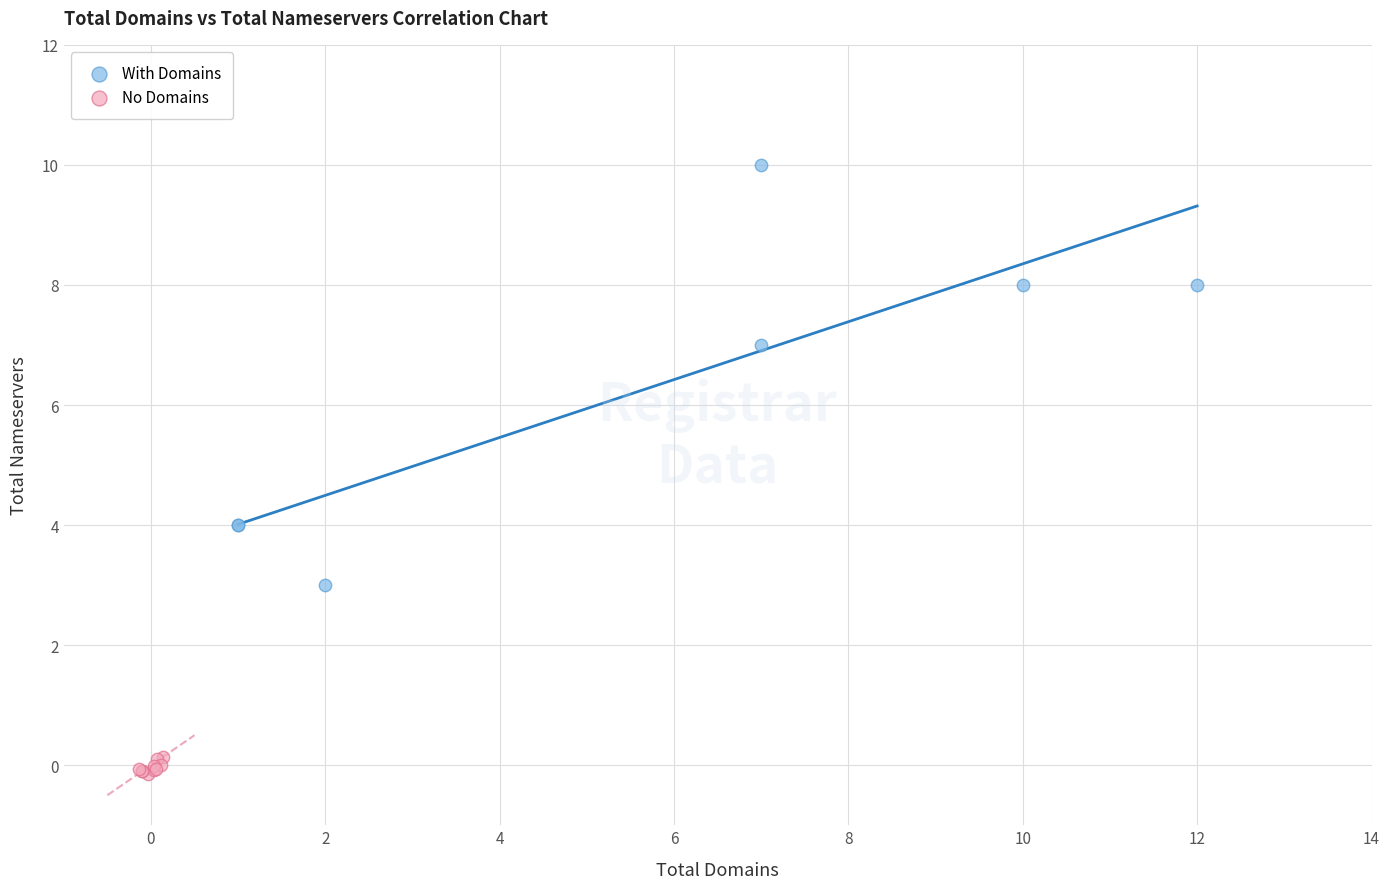

Which series contains the highest Y value?

With Domains